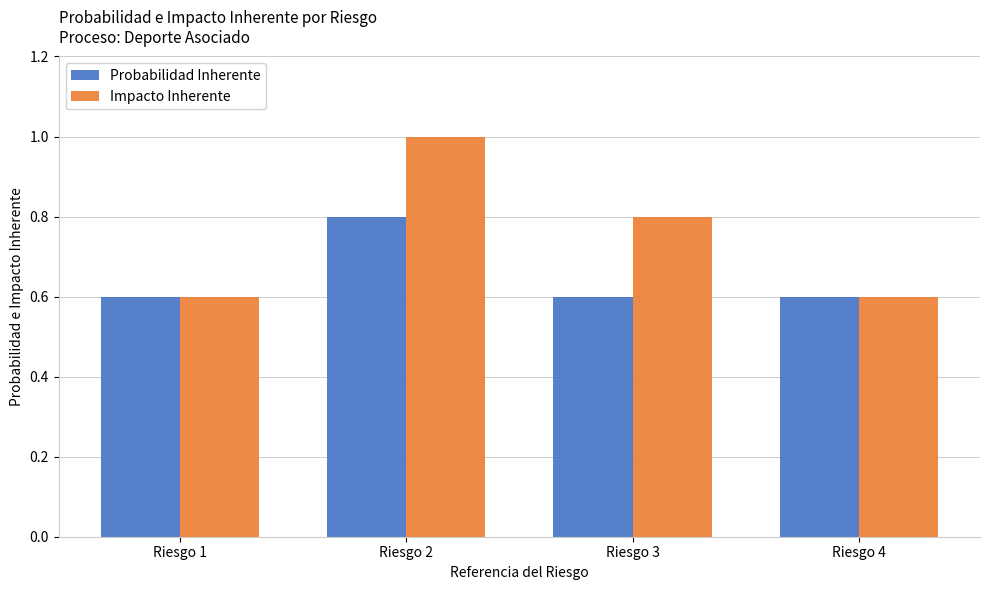

Rank the series by their maximum value, from lowest to highest.

Probabilidad Inherente, Impacto Inherente